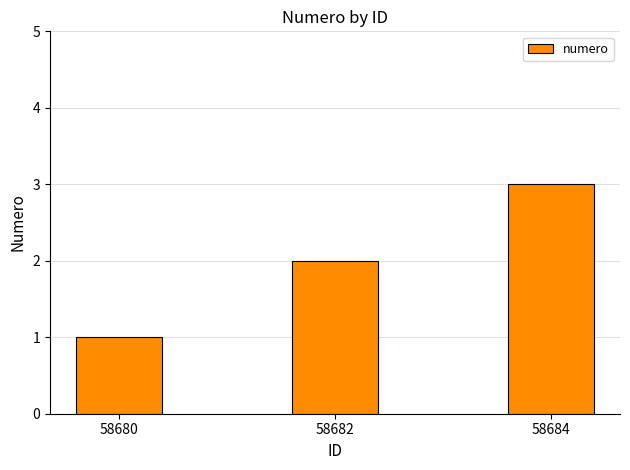

The value at 58684 is 1. True or false?

False